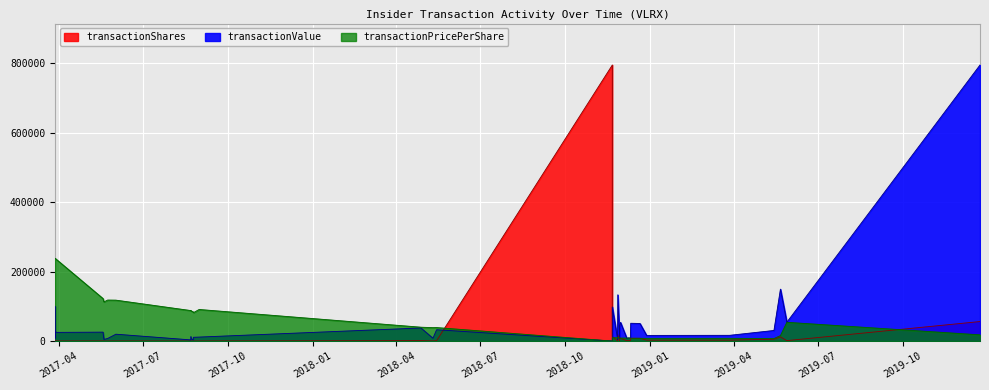

True or false: transactionValue has more than 1 points higher than both neighbors.

True